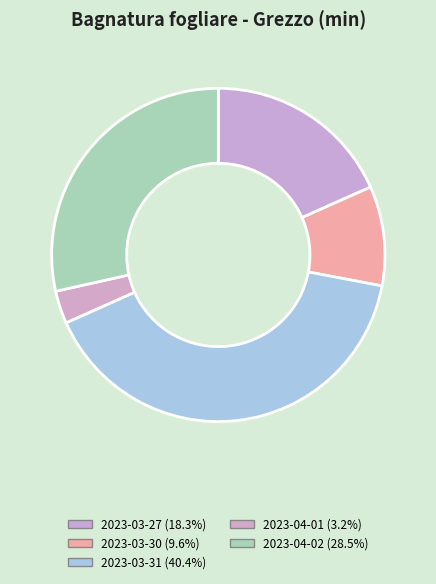

Does any single category account for the majority?

No